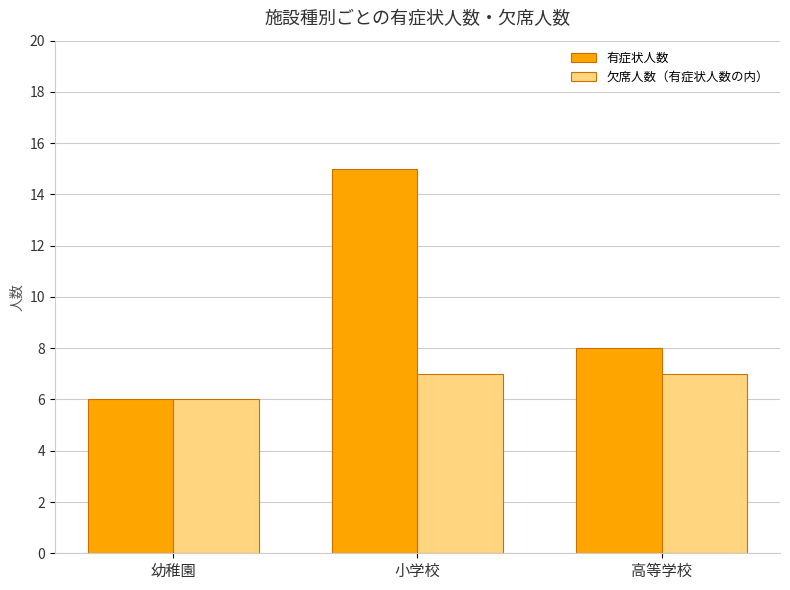

What is the average value of the 欠席人数（有症状人数の内） series?

7